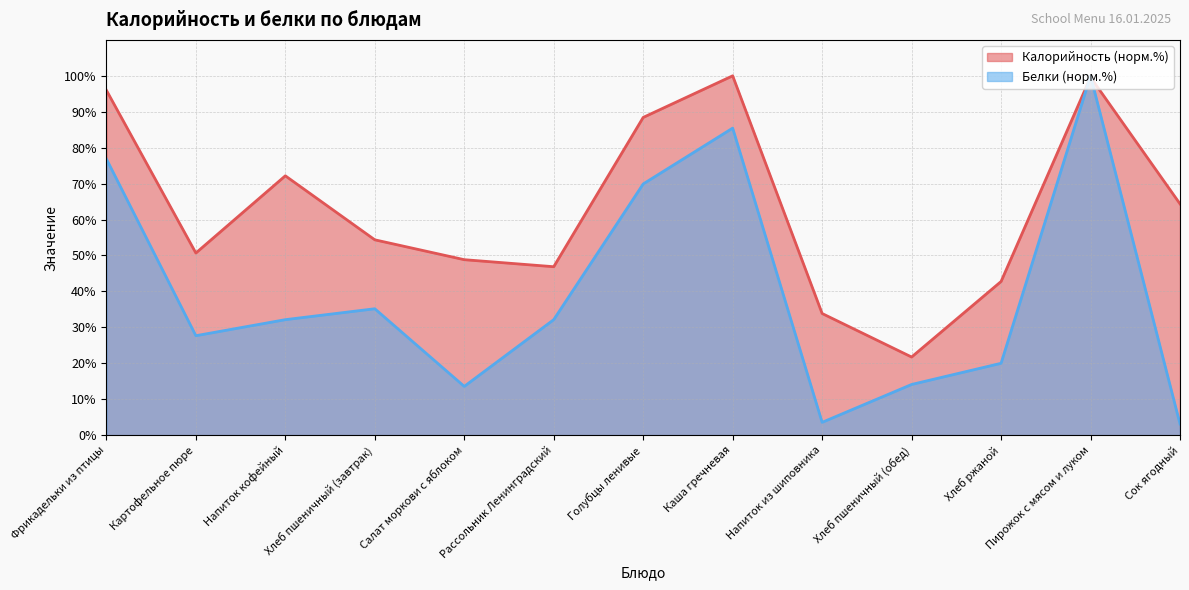

True or false: Калорийность has a value of 48.8 at Салат моркови с яблоком.

True